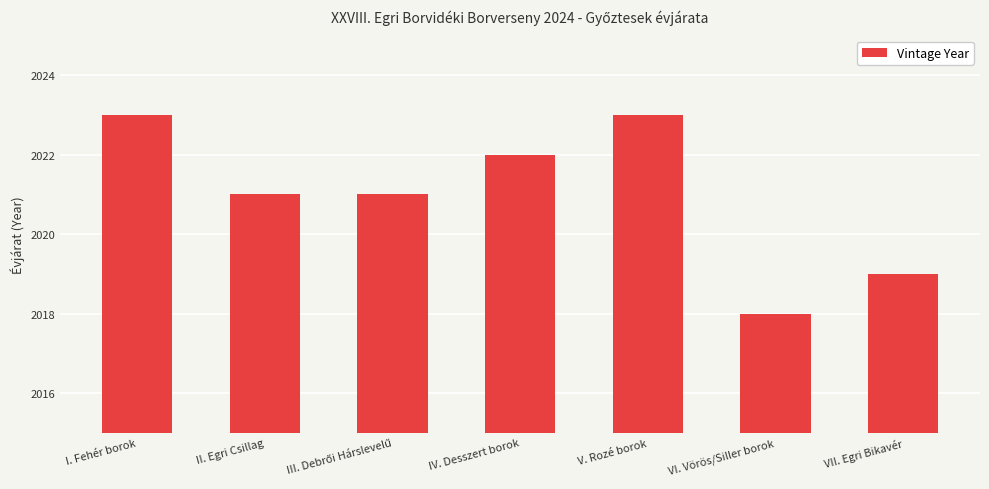

Read the value at VII. Egri Bikavér.

2019